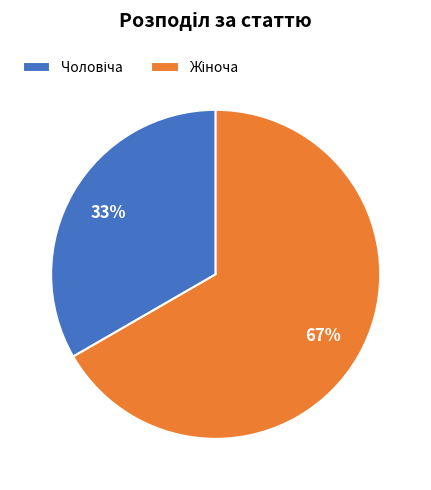

To the nearest percent, what is the average slice percentage?

50%